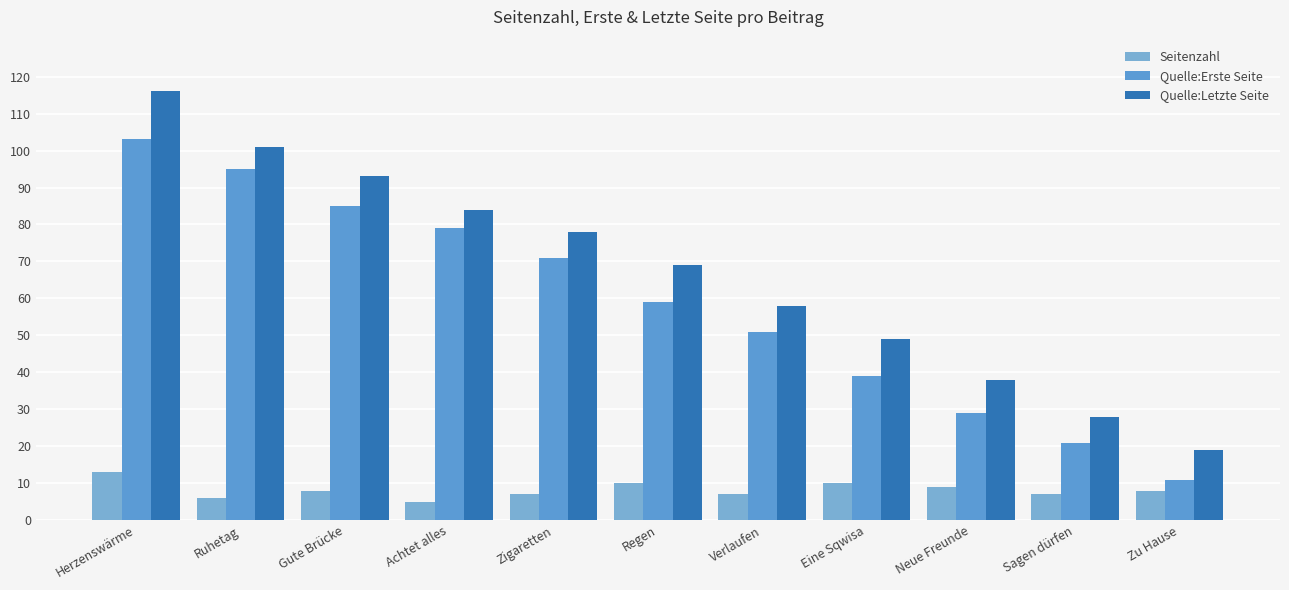

List the labels in order of Seitenzahl value, smallest first.

Achtet alles, Ruhetag, Zigaretten, Verlaufen, Sagen dürfen, Gute Brücke, Zu Hause, Neue Freunde, Regen, Eine Sqwisa, Herzenswärme